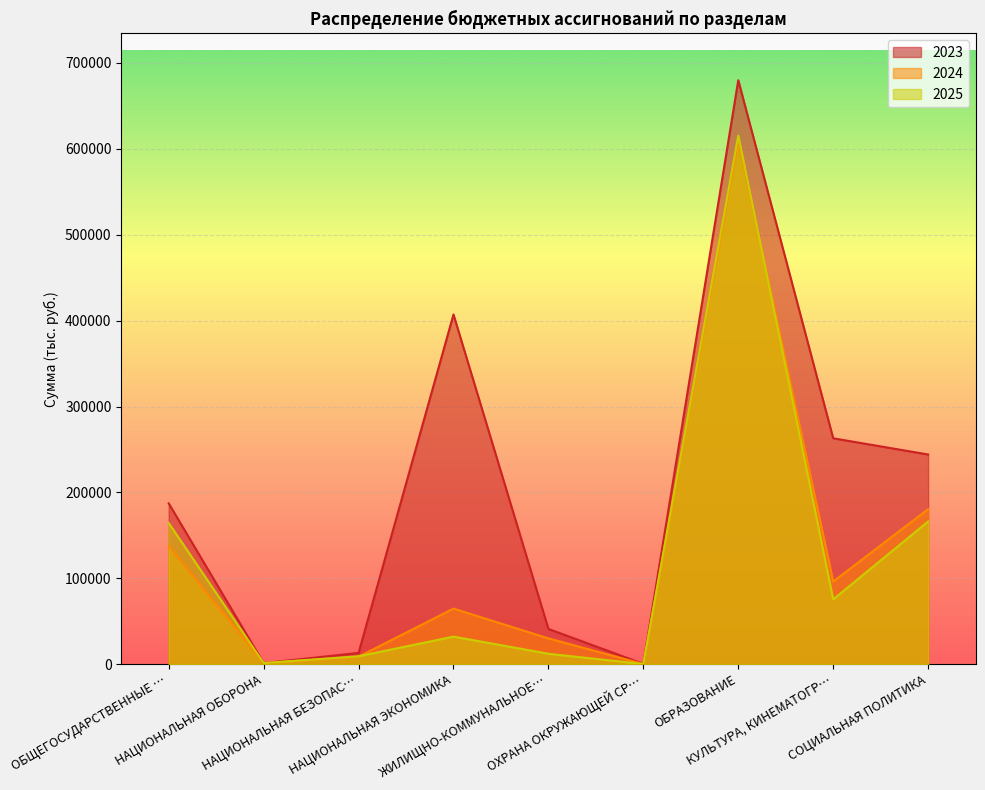

What is the difference between the second highest and second lowest values in the 2024 series?

179255.8